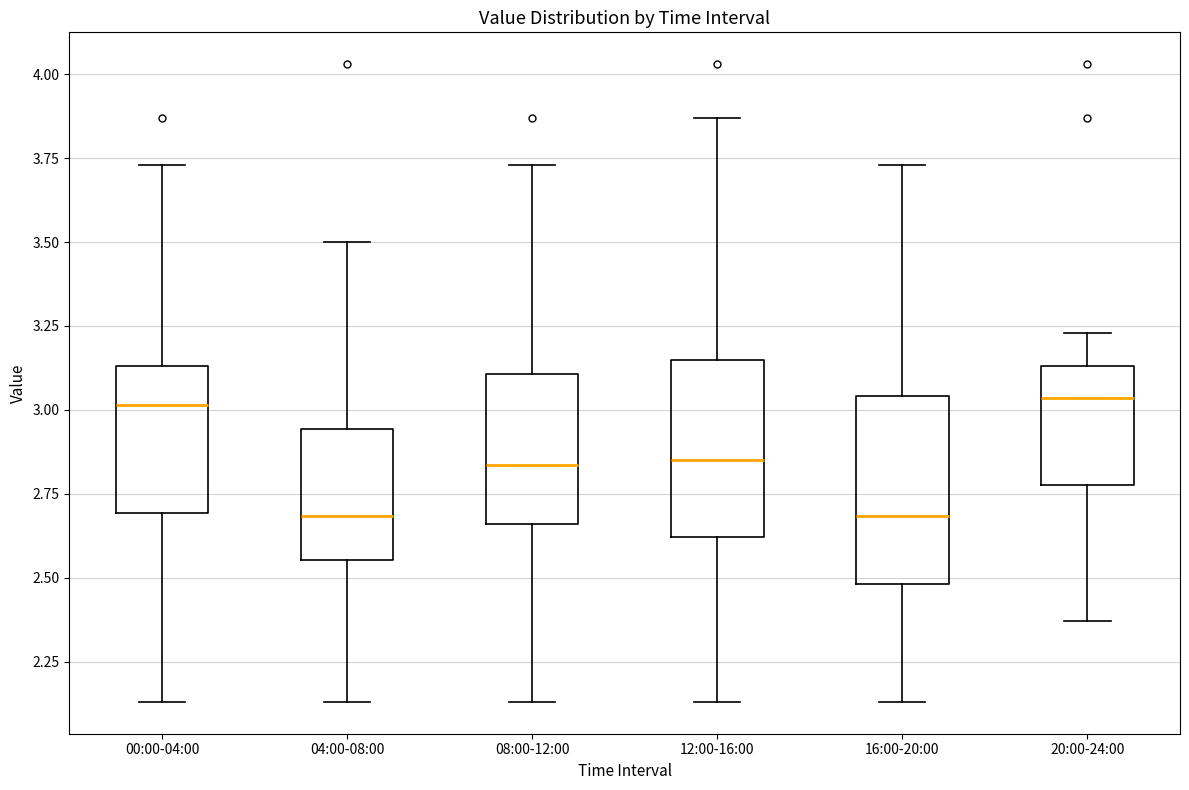

Where is the lower edge of the box for 16:00-20:00 on the y-axis? The values are not printed on the chart, so give them approximately, as read against the axis.

2.50